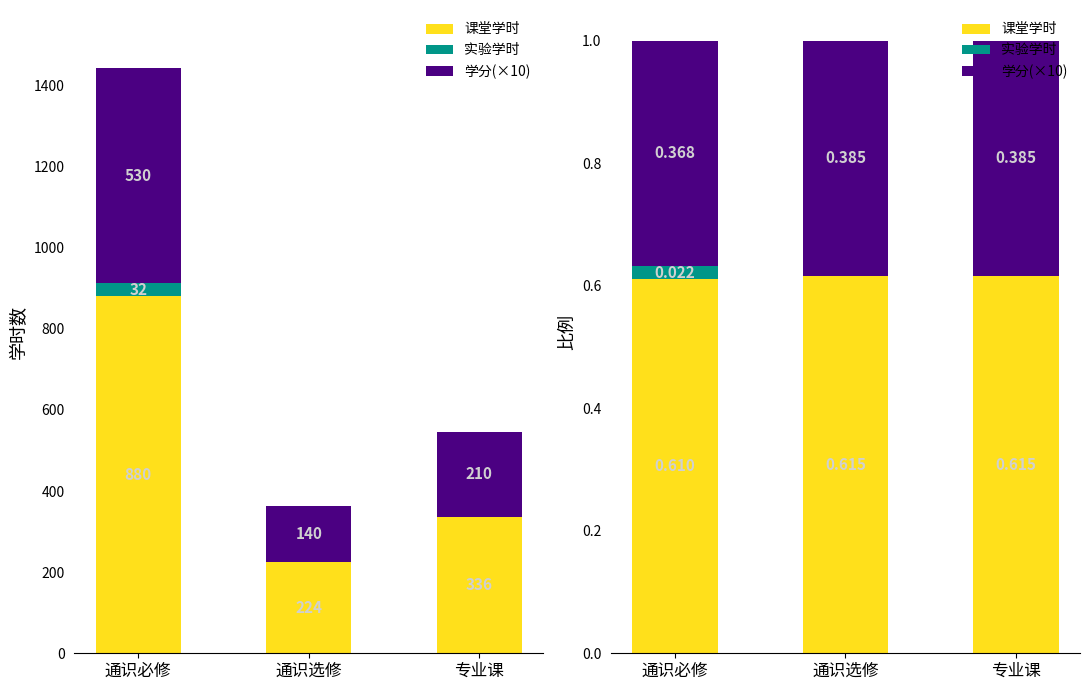

Does the chart contain stacked bars?

No